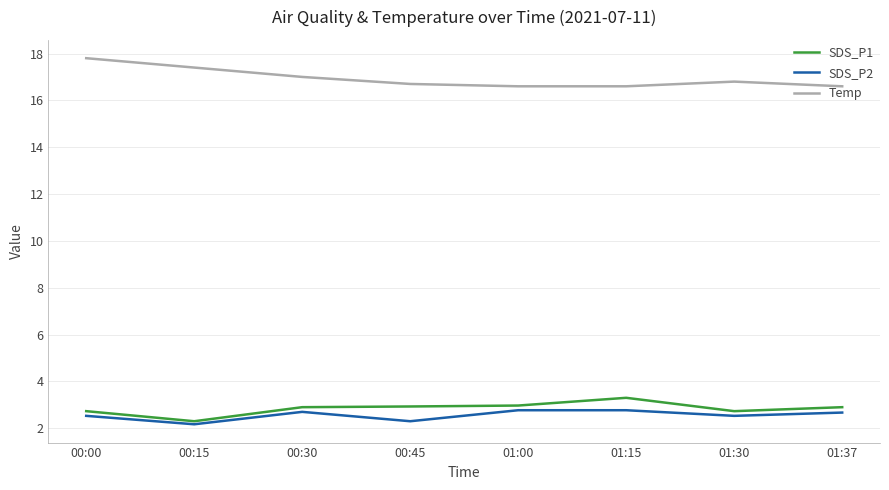

True or false: Temp has more than 2 points higher than both neighbors.

False